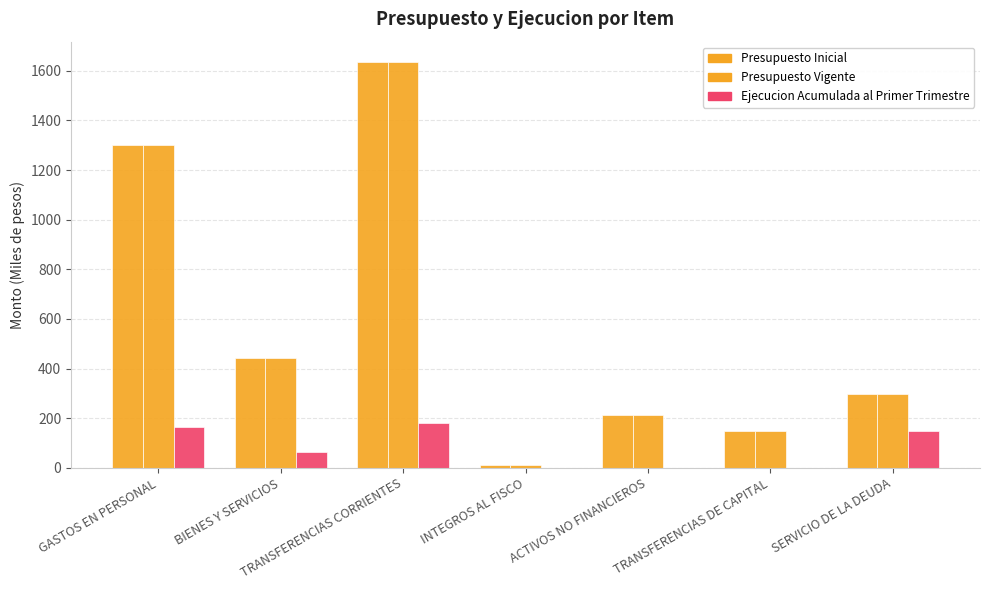

Are the bars grouped side by side (vs. stacked)?

Yes